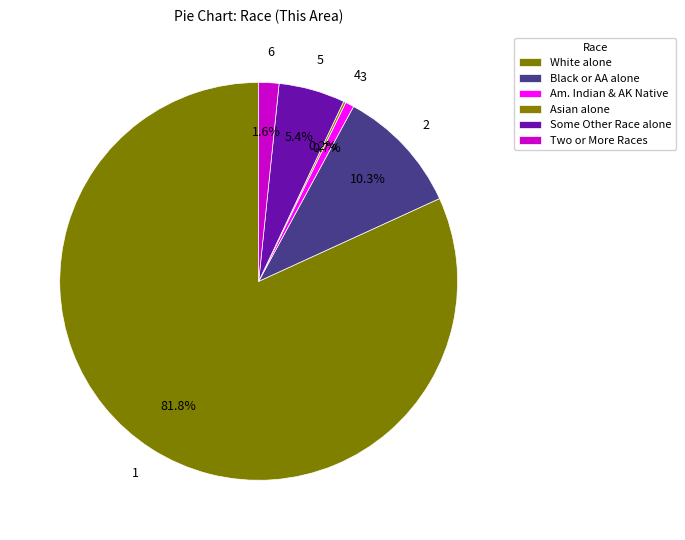

Is there any slice that represents more than half of the pie?

Yes